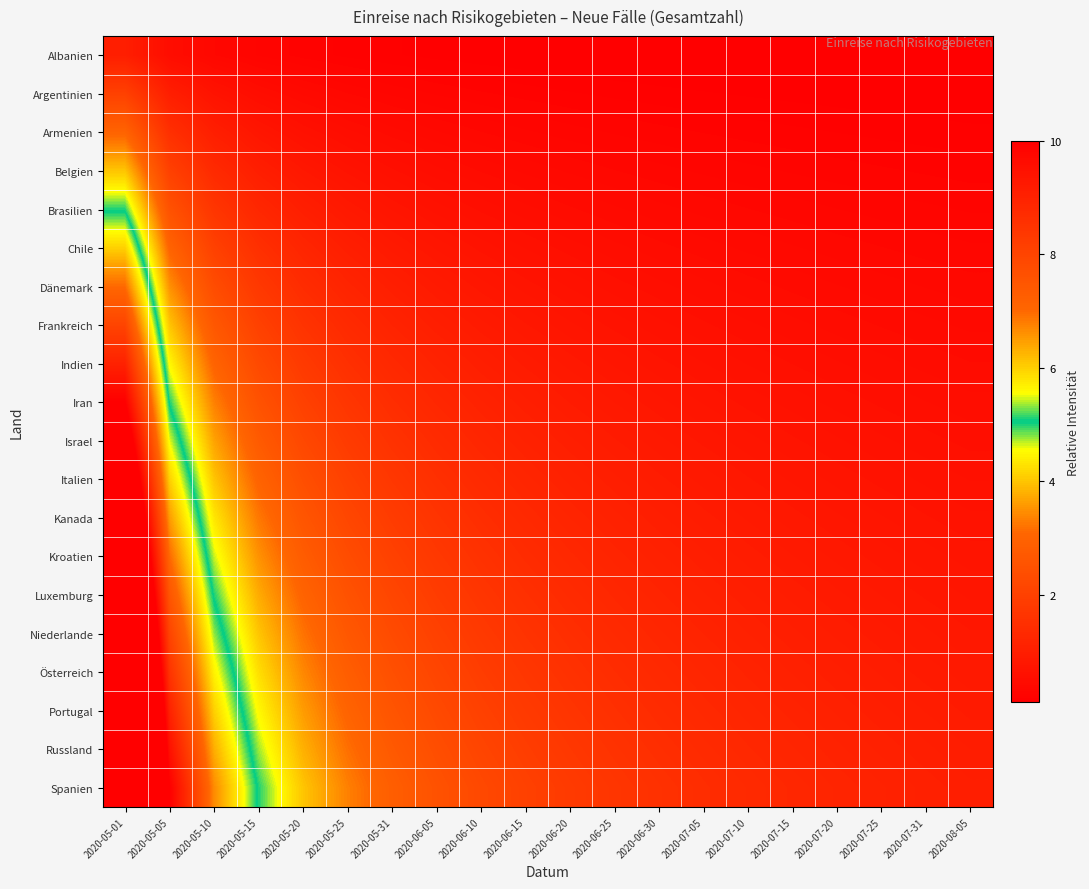

What is the difference between the highest and lowest values at 2020-05-01?

19.0